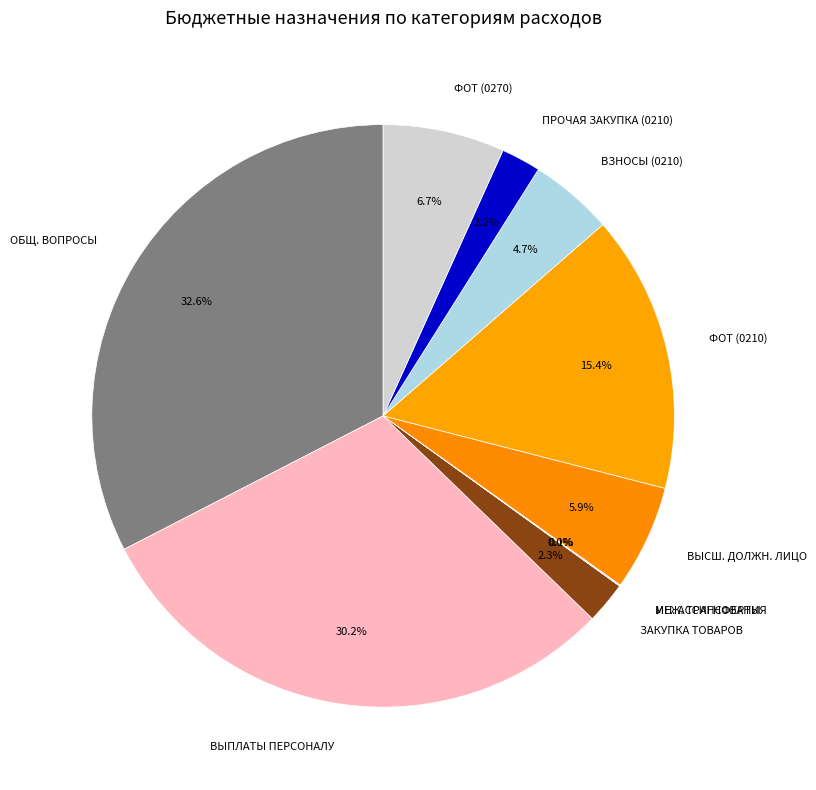

Between ФОТ (0270) and ЗАКУПКА ТОВАРОВ, which is larger?

ФОТ (0270)